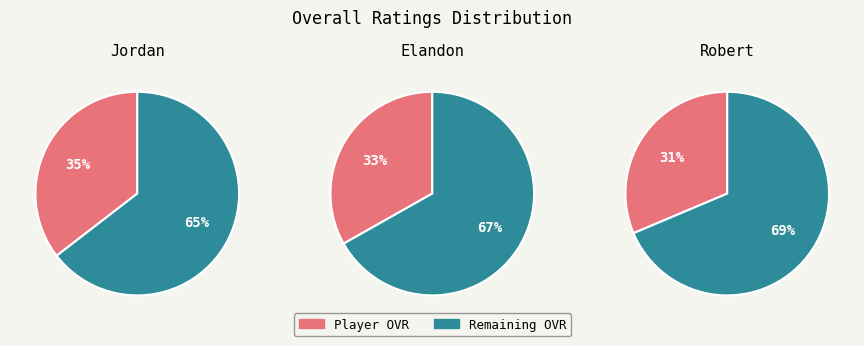

Do Elandon and Robert together represent more than half of the pie?

Yes